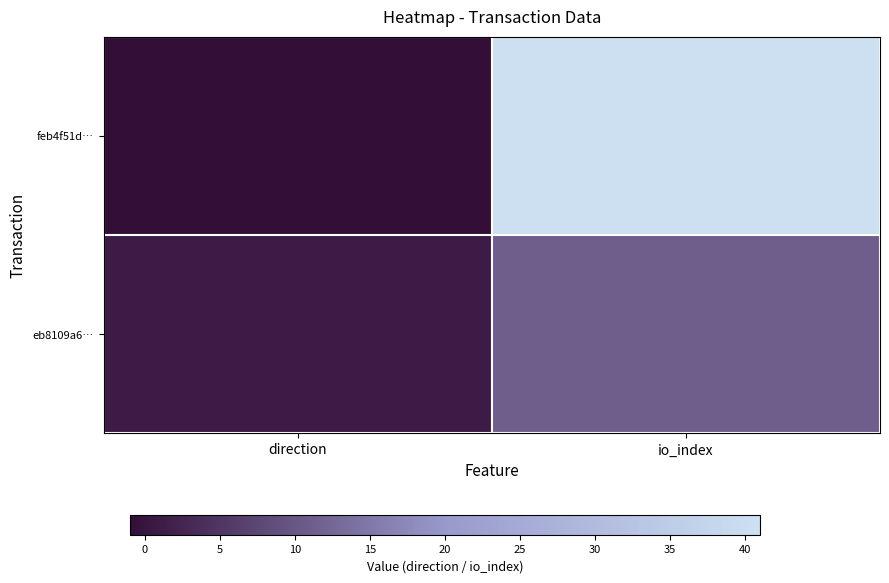

How many distinct data groups are displayed?

2